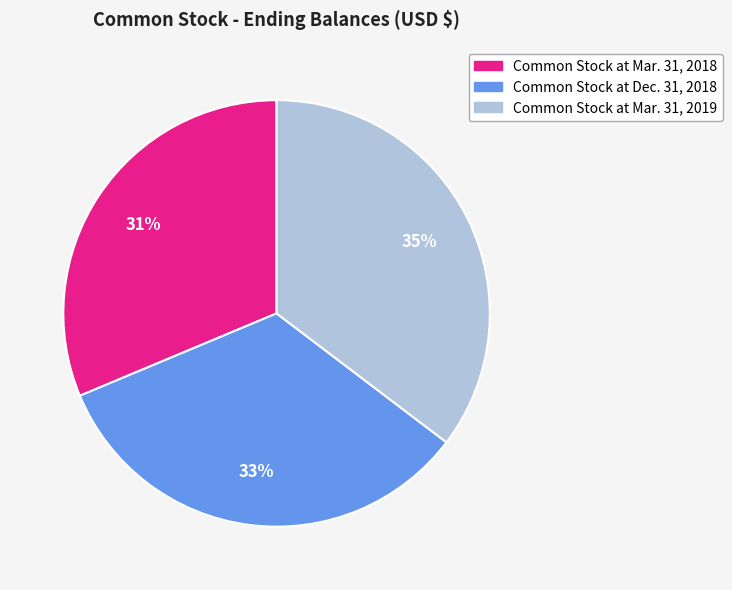

What is the ratio of the value at Common Stock at Dec. 31, 2018 to the value at Common Stock at Mar. 31, 2019?

0.9